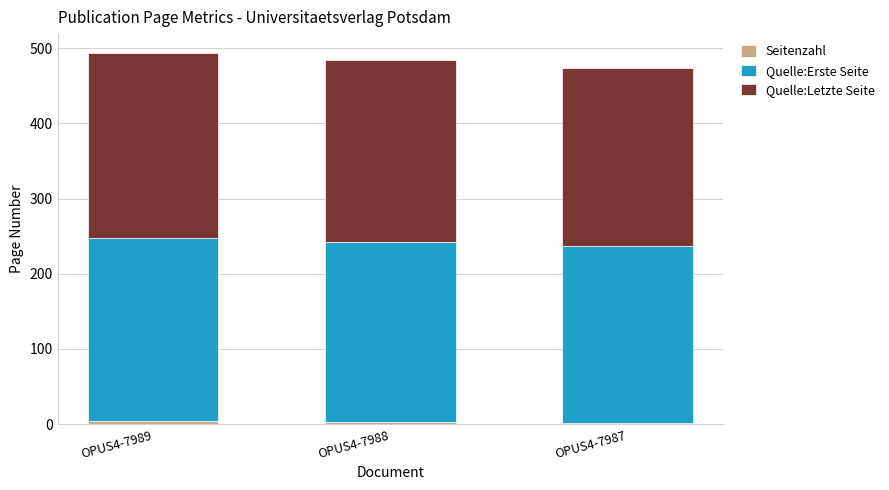

How many series are shown in this chart?

3